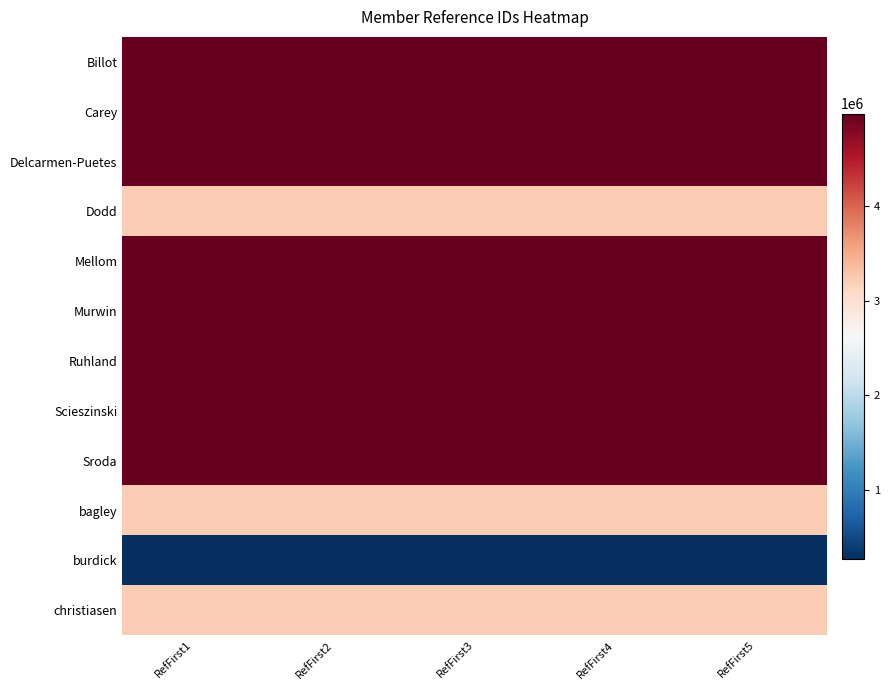

At how many categories does at least one series exceed 4764302?

5